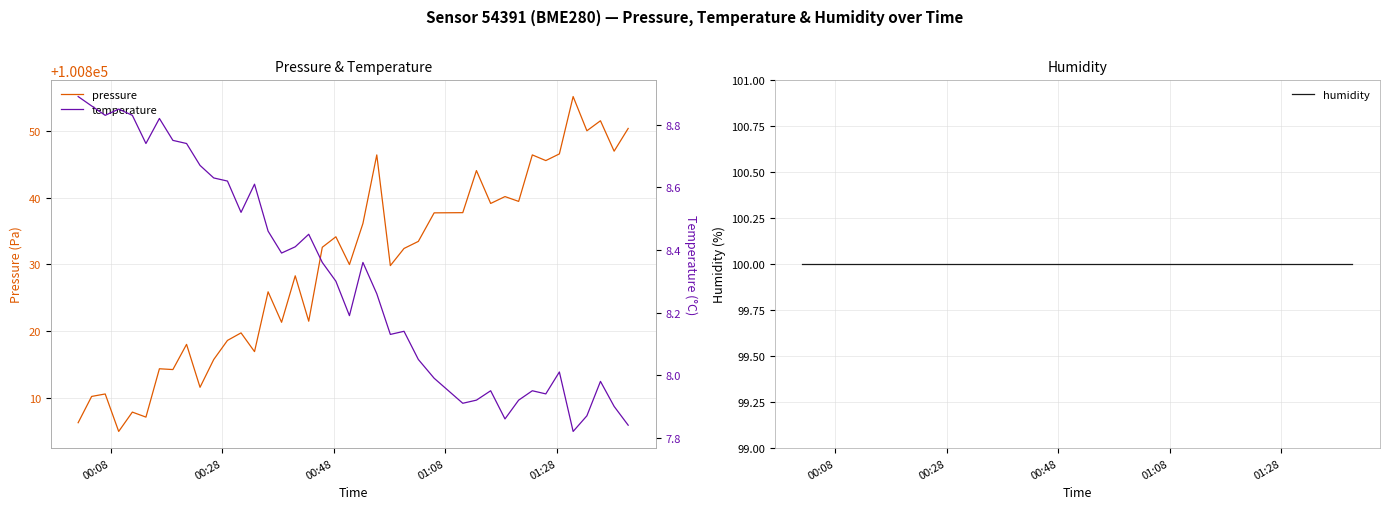

What is the maximum value for pressure?

100855.2